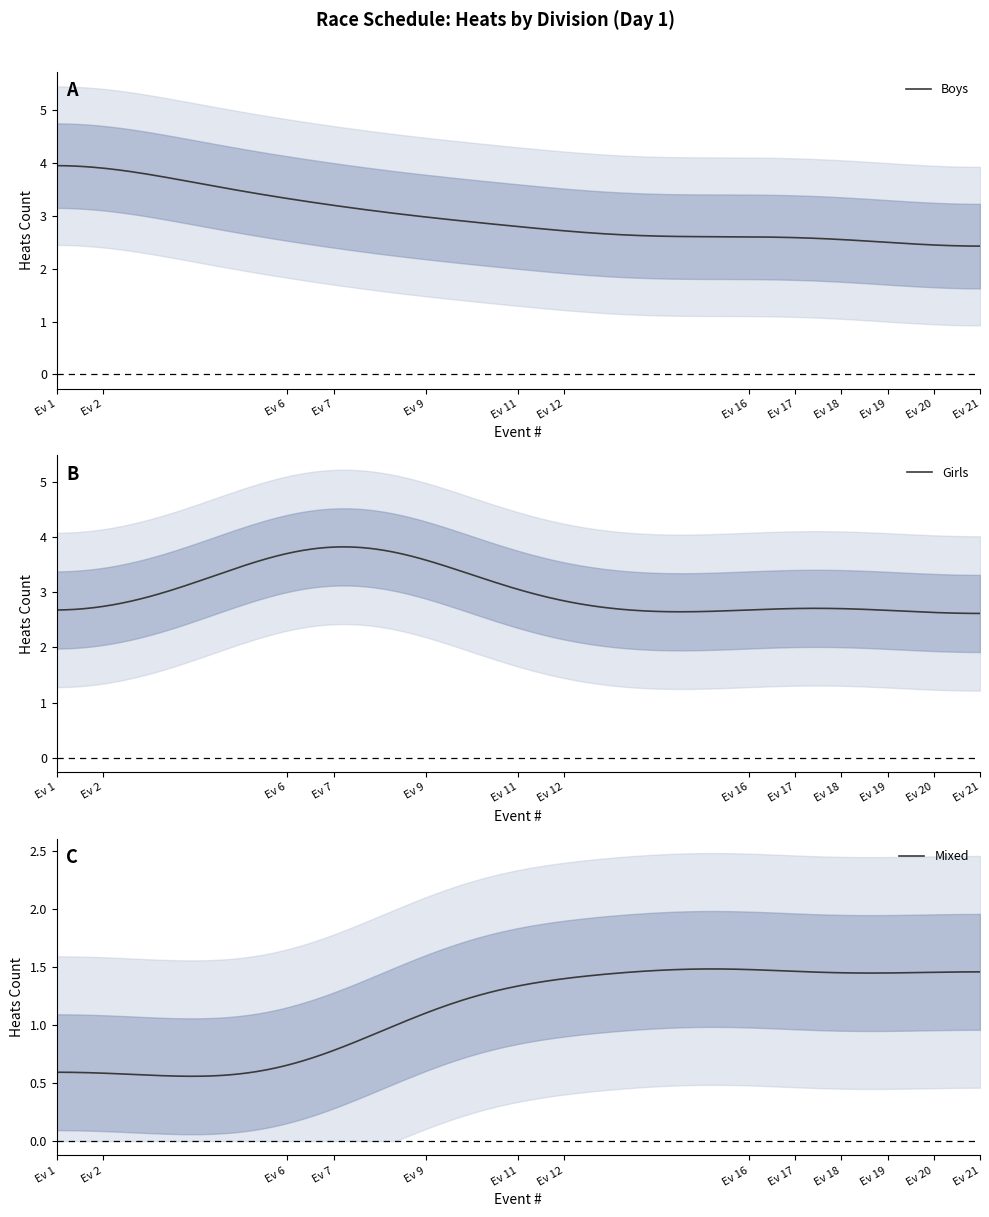

At which category does Girls reach its first local peak?

Event 7